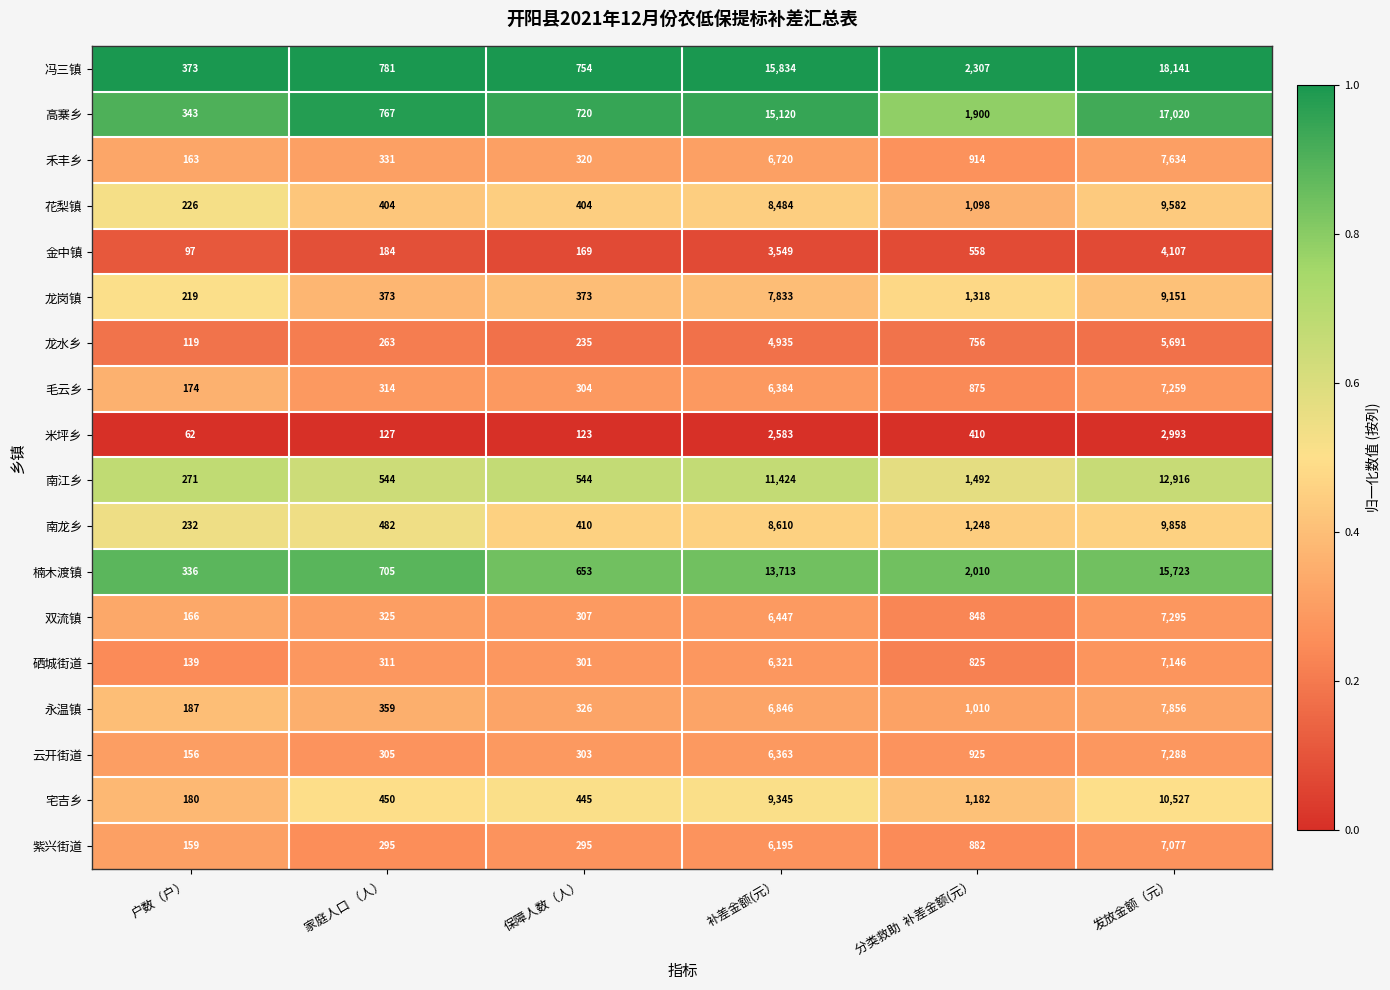

Between 保障人数（人） and 分类救助  补差金额(元）, which series saw the biggest shift?

冯三镇